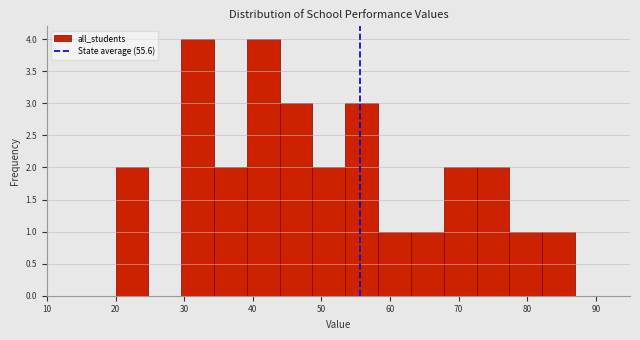

Reading left to right, transcribe this chart: for each bar, give the range it covers on the x-axis and its height. Neither the bar edges nor the heights are printed on the chart, so give them approximately, as read against the axes.

20 to 25: 2
25 to 30: 0
30 to 34: 4
34 to 39: 2
39 to 44: 4
44 to 49: 3
49 to 54: 2
54 to 58: 3
58 to 63: 1
63 to 68: 1
68 to 73: 2
73 to 77: 2
77 to 82: 1
82 to 87: 1